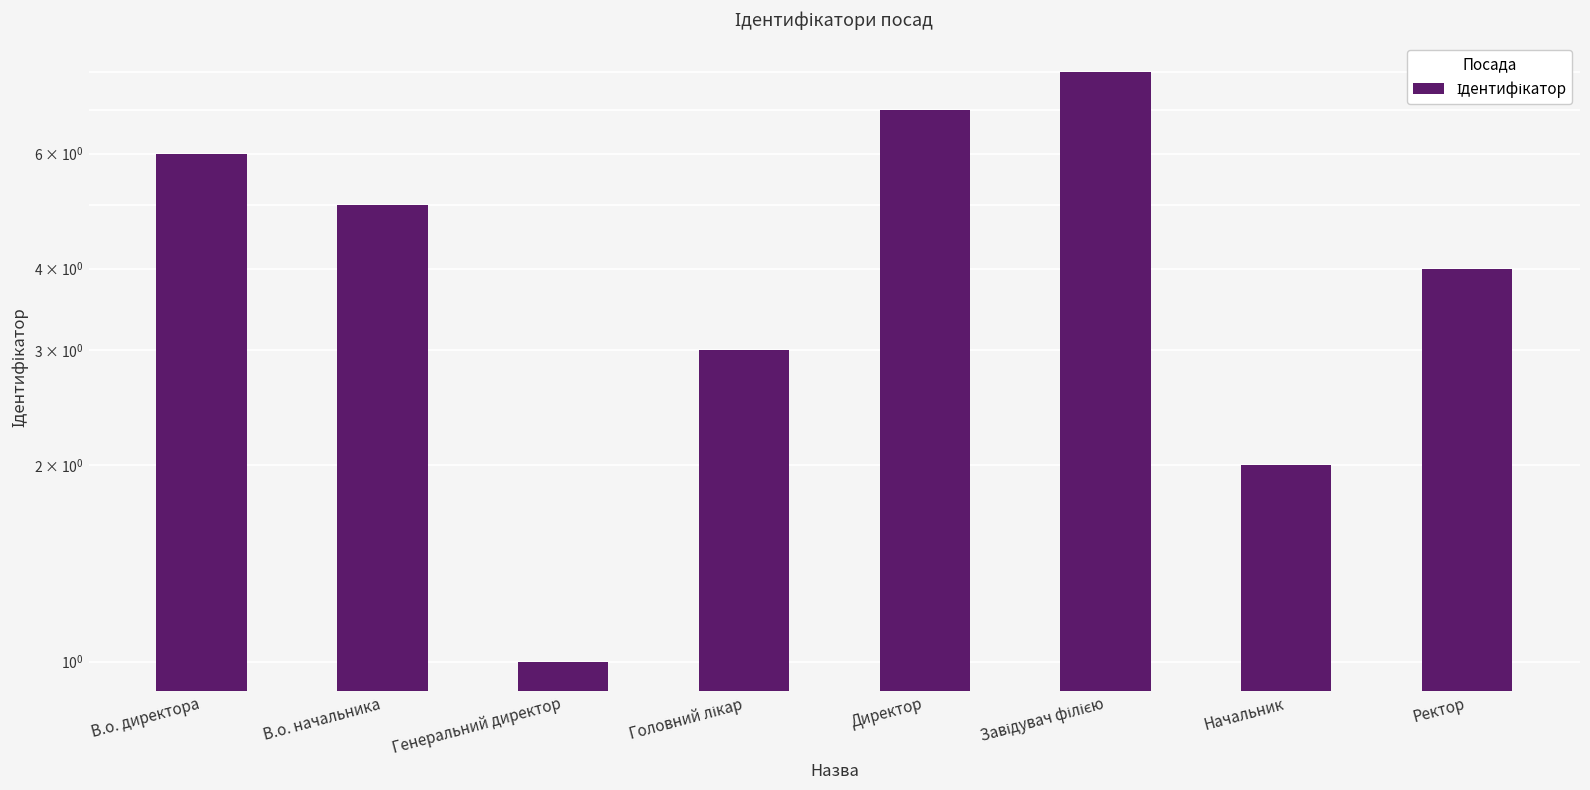

What is the minimum value shown in the chart?

1